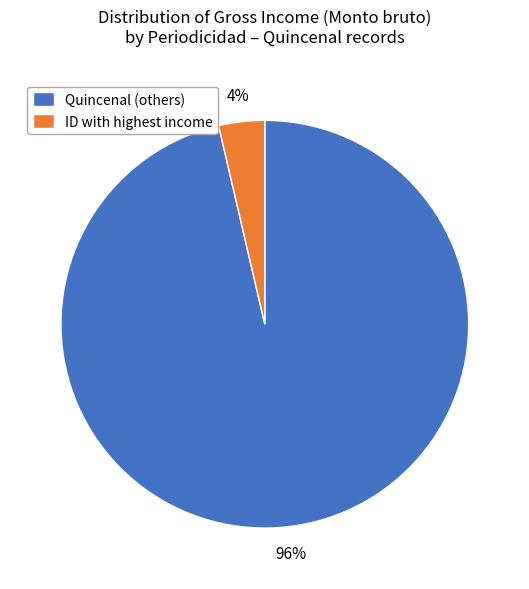

How many segments does this pie chart have?

2